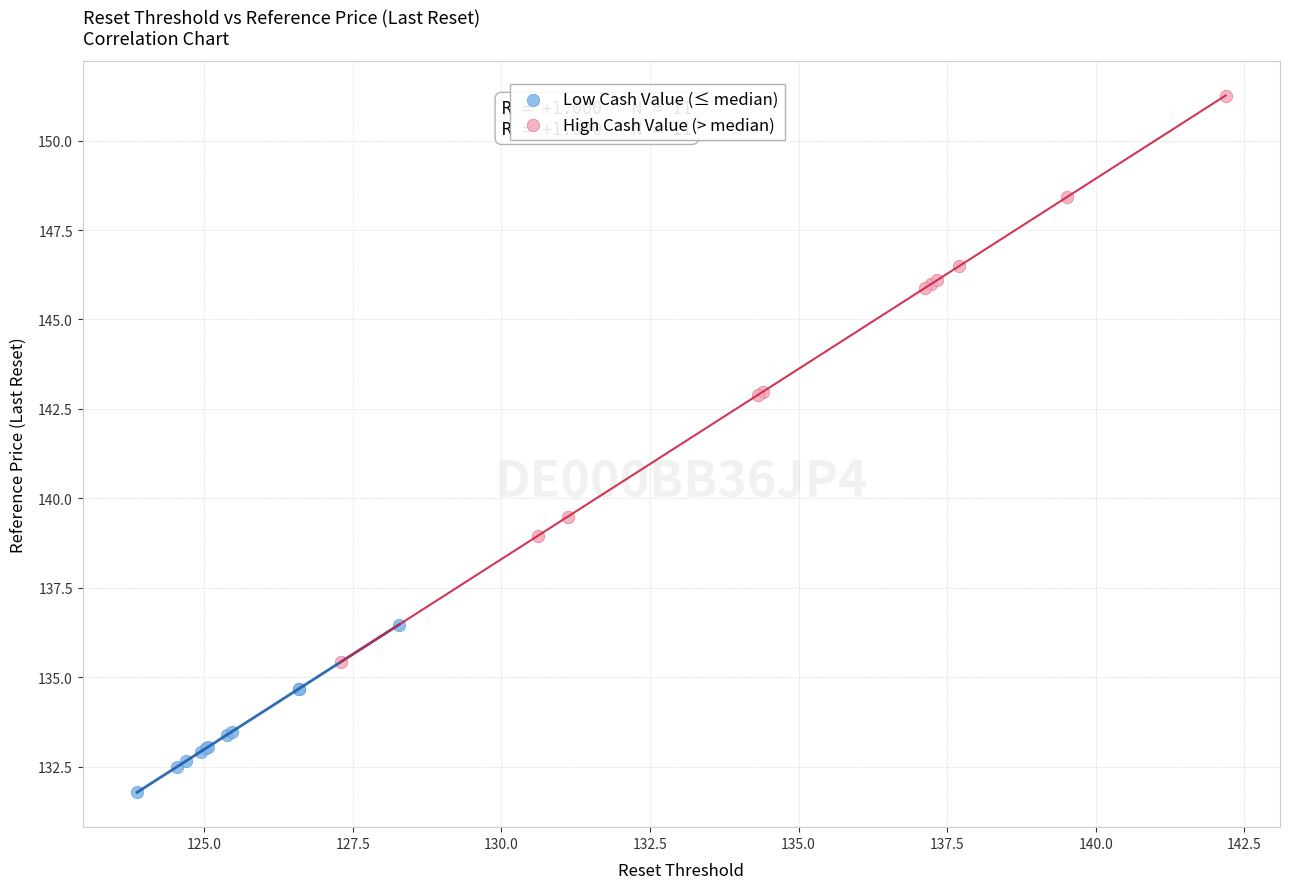

What are all the series names shown in the legend?

Low Cash Value (≤ median), High Cash Value (> median)